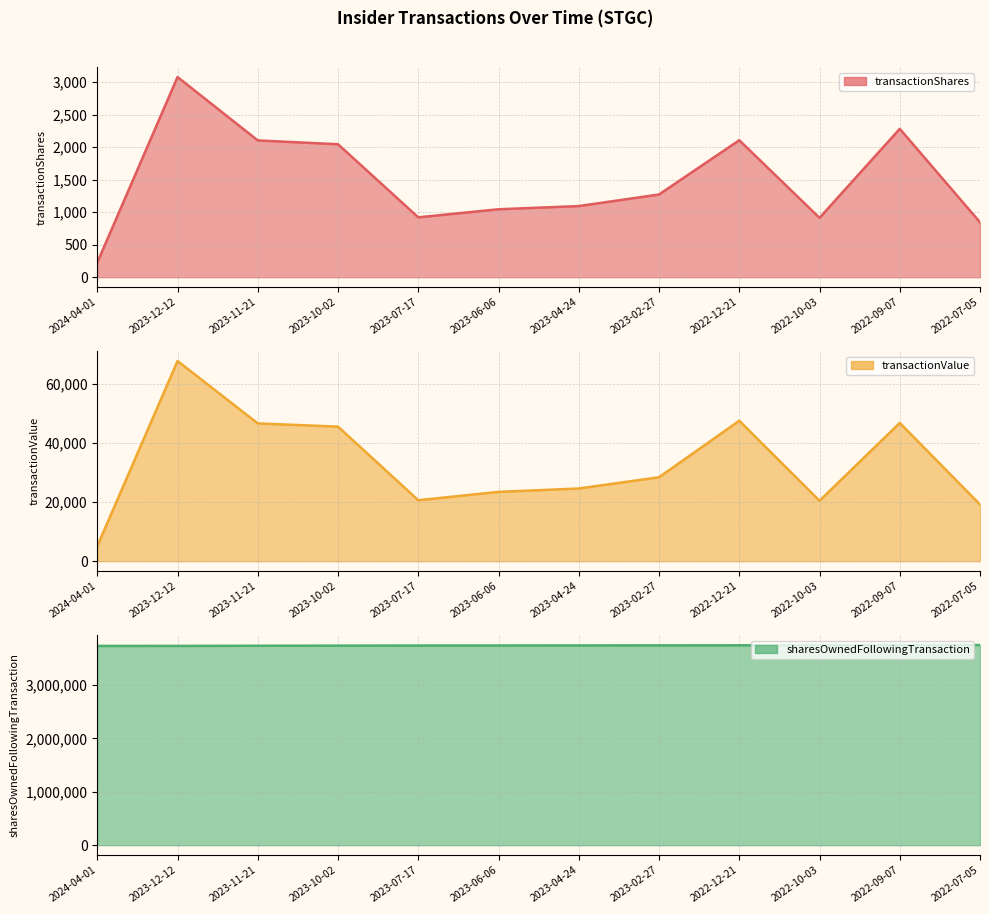

True or false: transactionShares has a value of 1044 at 2023-06-06.

True